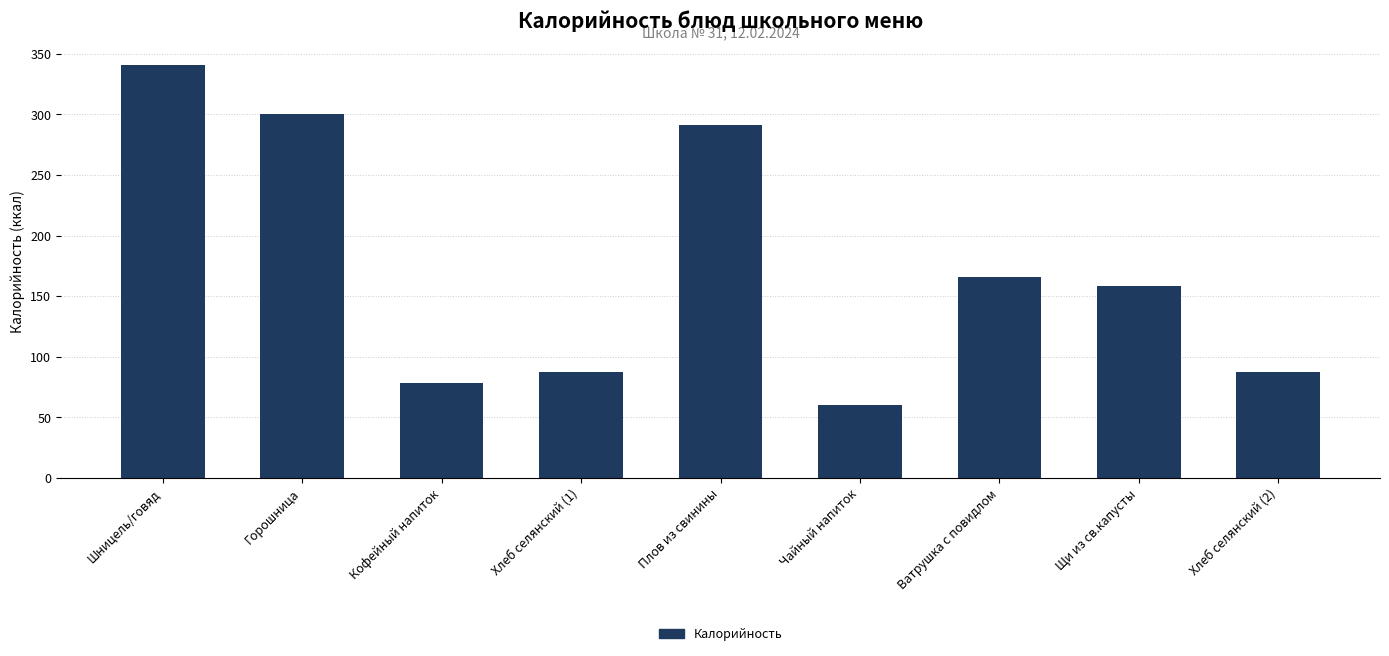

What position from the right is Щи из св.капусты?

2